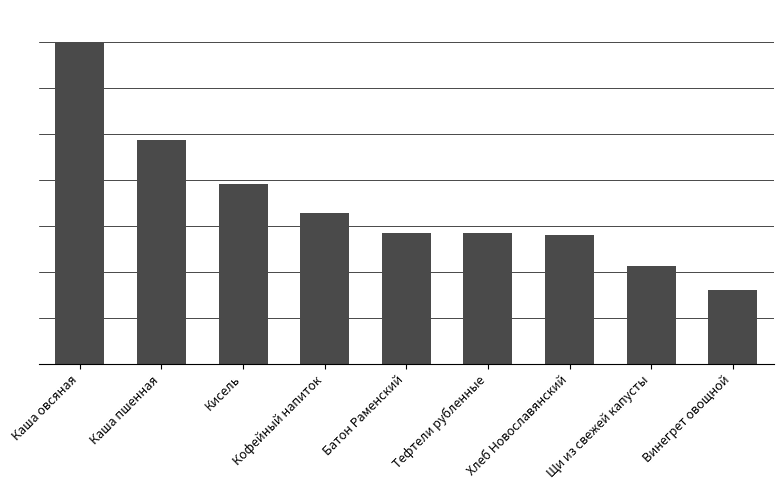

The value at Винегрет овощной is 50.3. True or false?

False